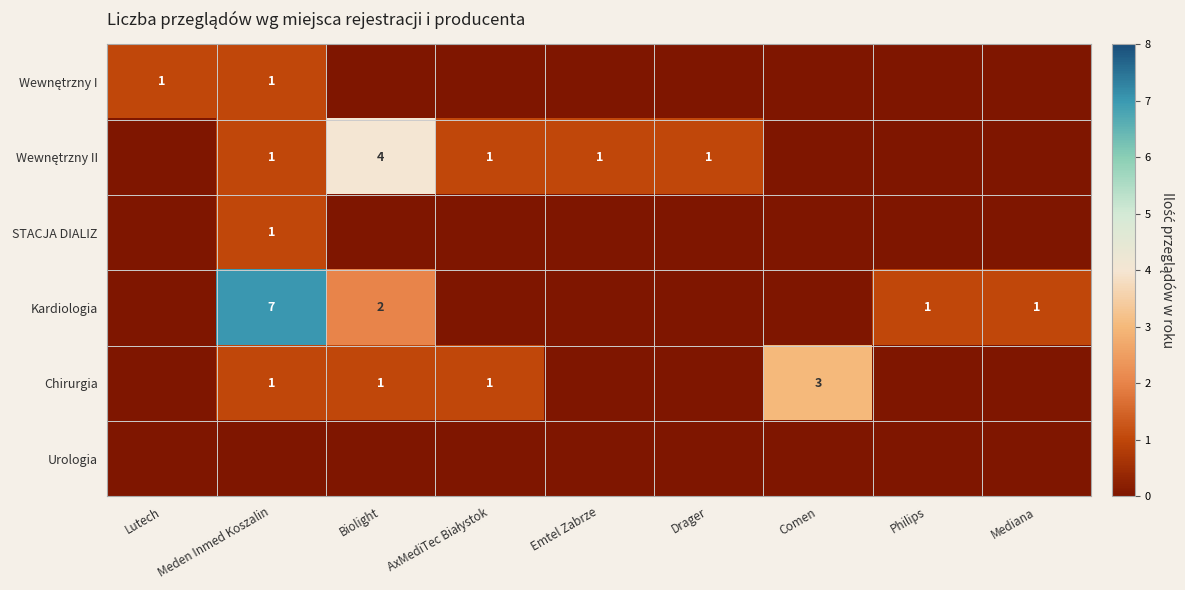

At how many categories does at least one series exceed 5?

1